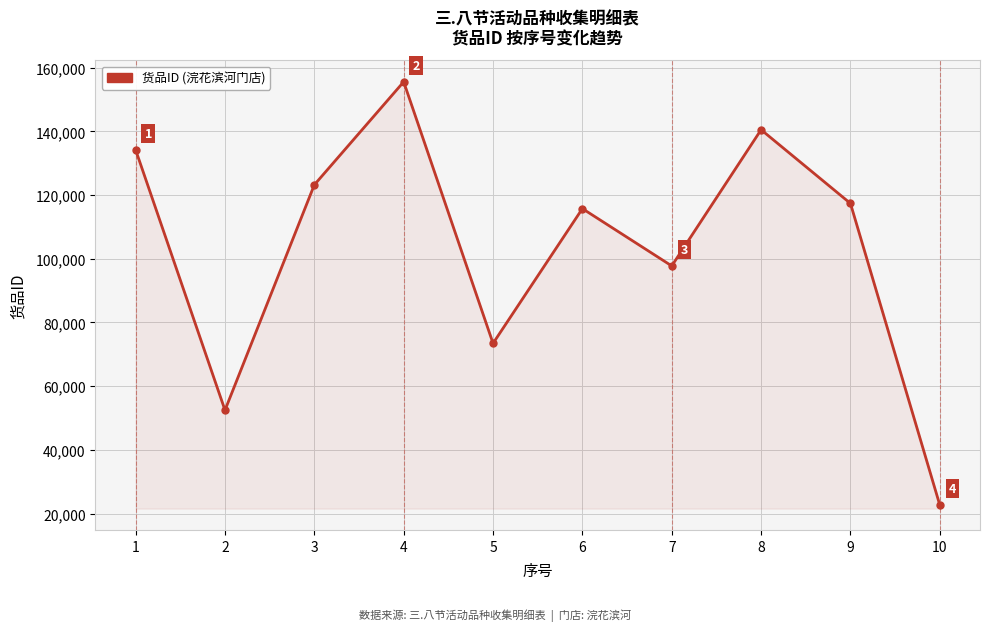

List the labels in order of value, smallest first.

10, 2, 5, 7, 6, 9, 3, 1, 8, 4